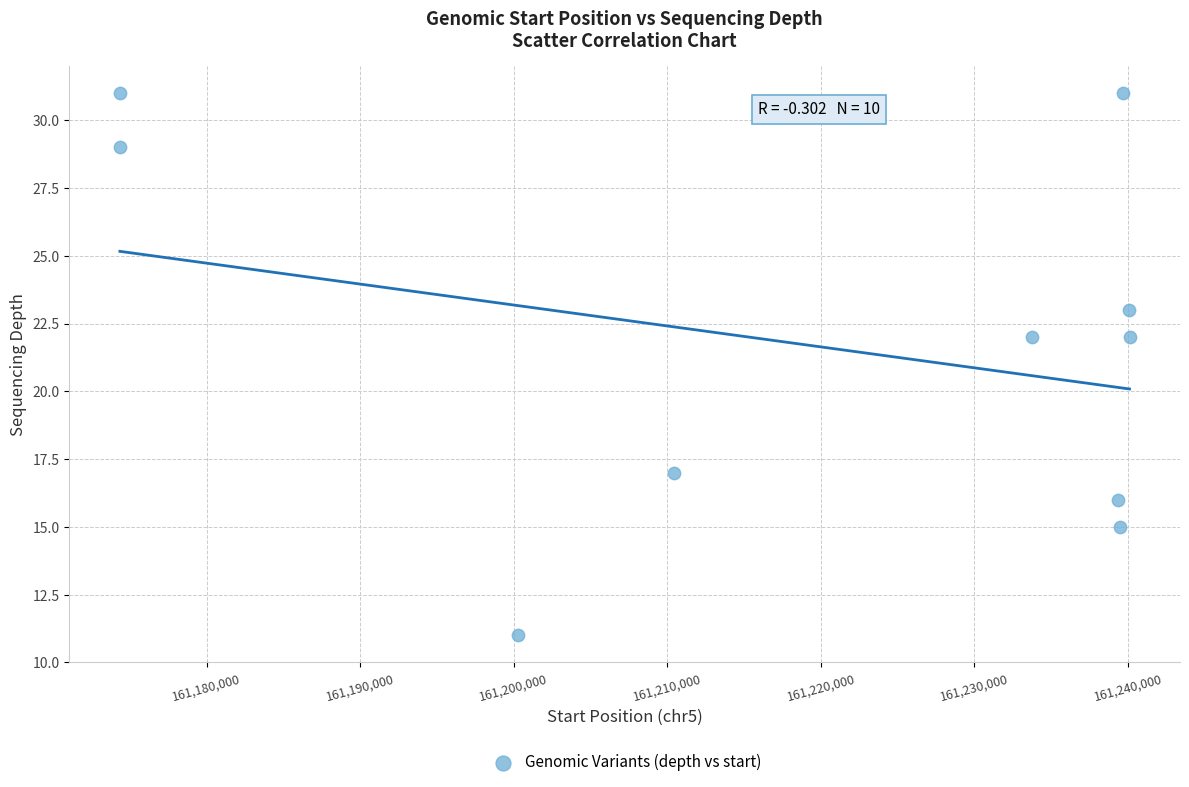

What is the range of X values (max minus min)?

65760